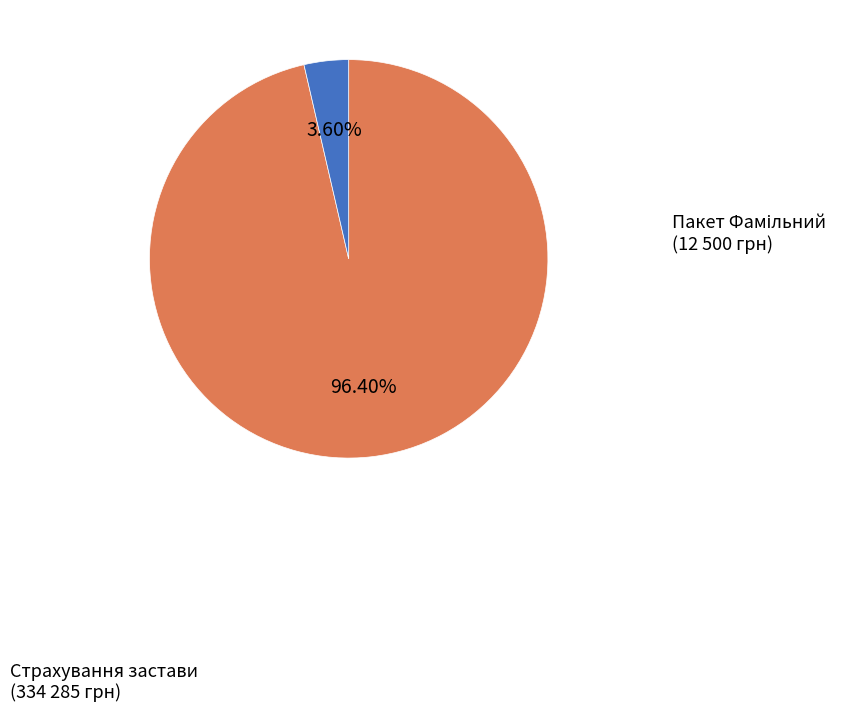

Is there any slice that represents more than half of the pie?

Yes